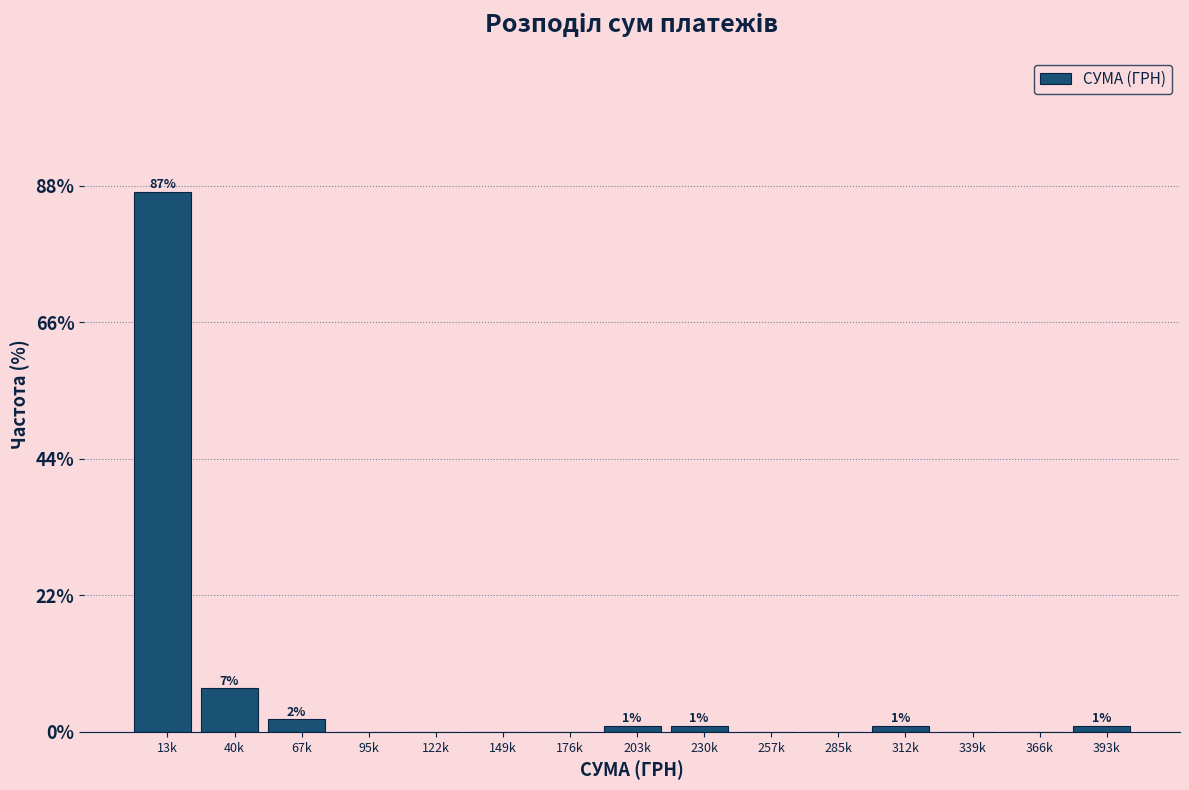

Reading right to left, extract all data points from this chart.

393k=1.0	366k=0.0	339k=0.0	312k=1.0	285k=0.0	257k=0.0	230k=1.0	203k=1.0	176k=0.0	149k=0.0	122k=0.0	95k=0.0	67k=2.0	40k=7.0	13k=87.0